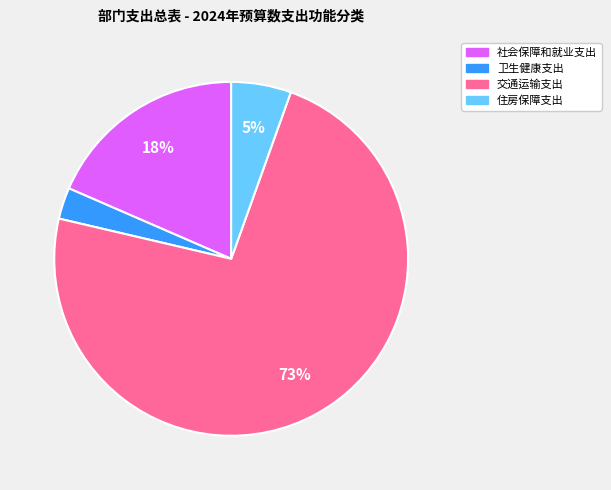

Is there any slice that represents more than half of the pie?

Yes